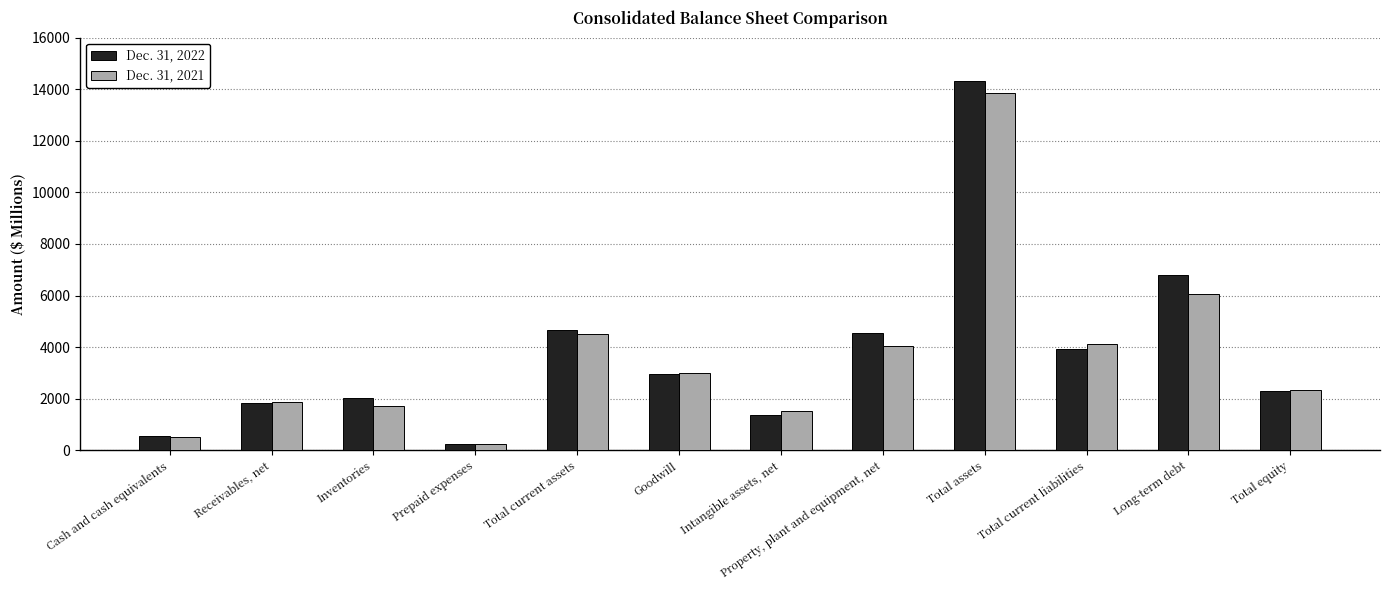

Is the value of Dec. 31, 2021 at Total assets greater than the value of Dec. 31, 2022 at Total equity?

Yes